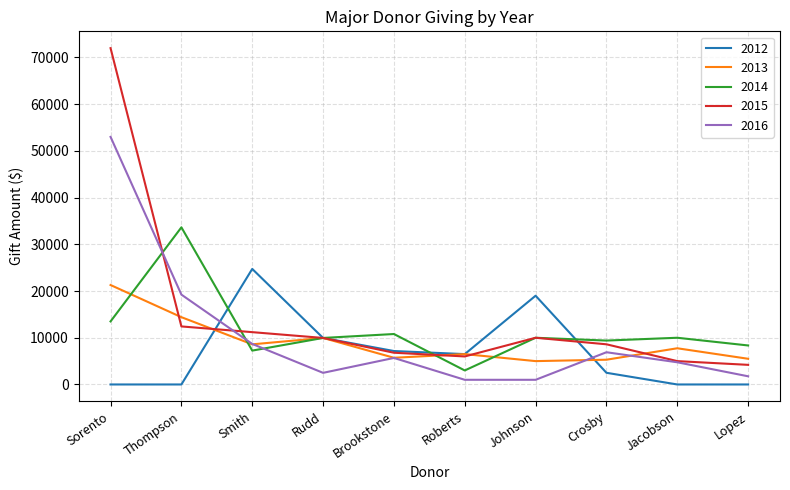

Which series has the largest total across all categories?

2015